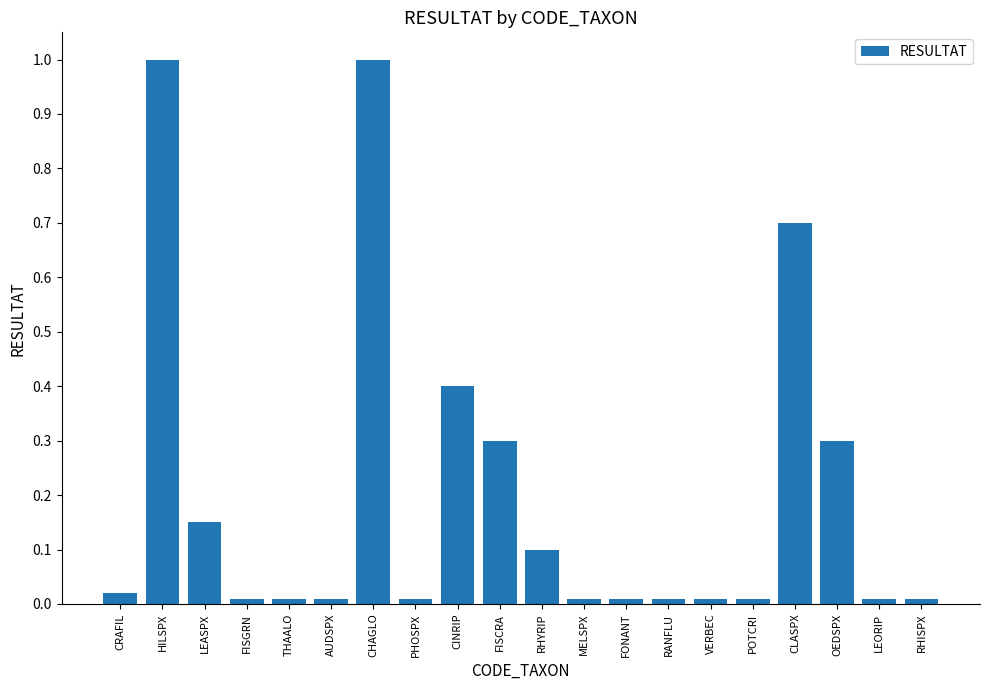

What is the label of the 13th bar from the right?

PHOSPX